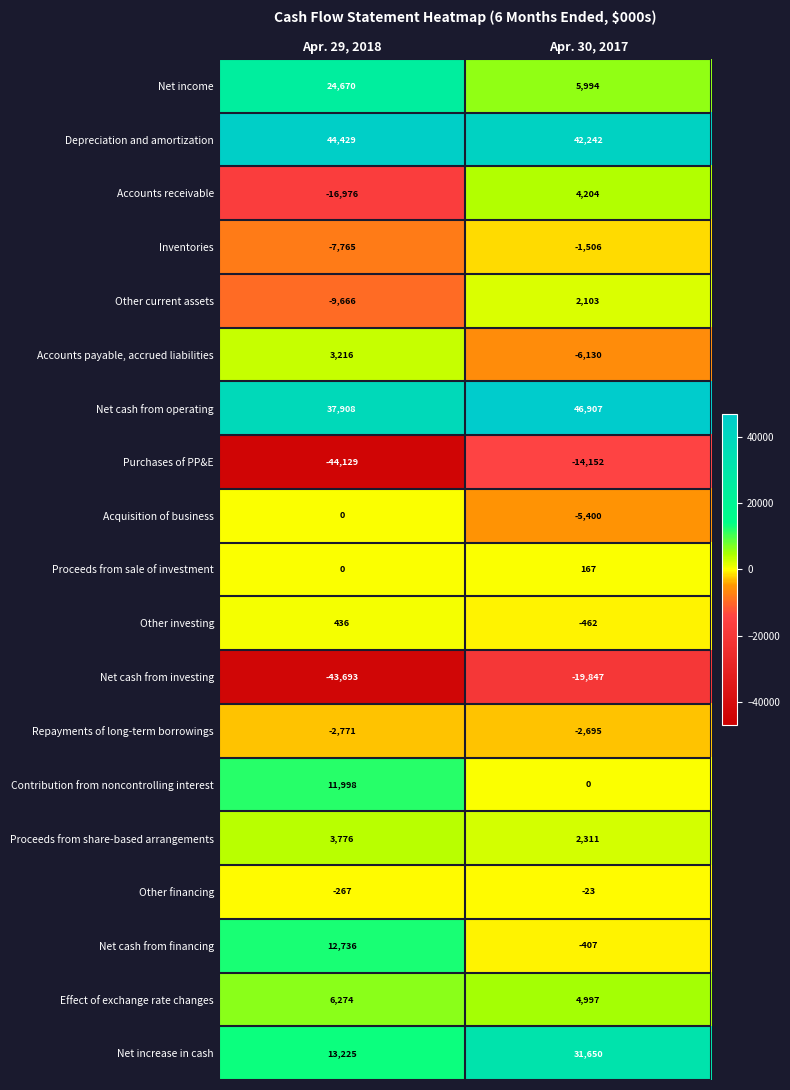

List the series in order of their peak value, highest first.

Net cash from operating, Depreciation and amortization, Net increase in cash, Net income, Net cash from financing, Contribution from noncontrolling interest, Effect of exchange rate changes, Accounts receivable, Proceeds from share-based arrangements, Accounts payable, accrued liabilities, Other current assets, Other investing, Proceeds from sale of investment, Acquisition of business, Other financing, Inventories, Repayments of long-term borrowings, Purchases of PP&E, Net cash from investing